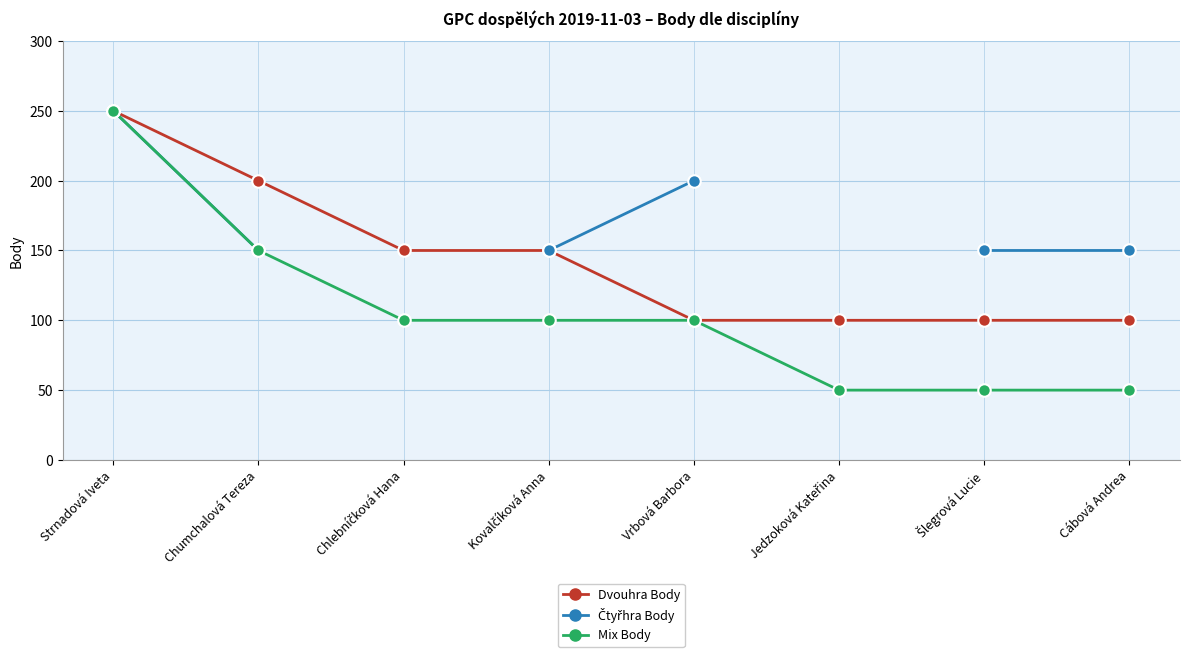

The Dvouhra Body series shows 65.0 at Cábová Andrea. True or false?

False